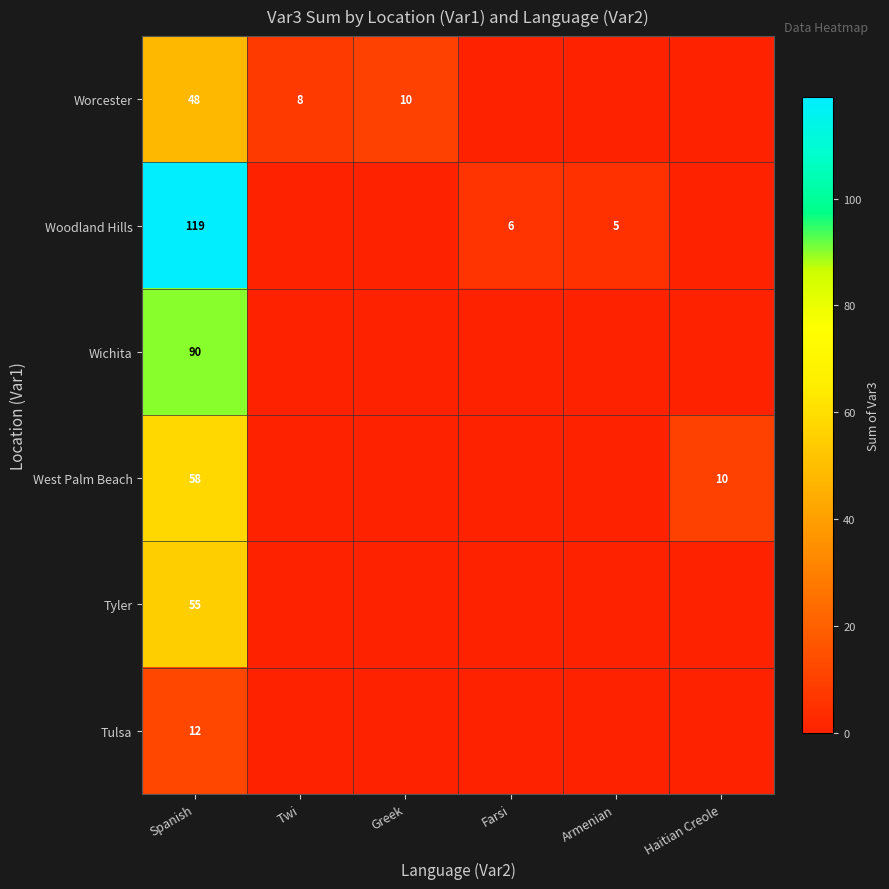

How many series are shown in this chart?

6